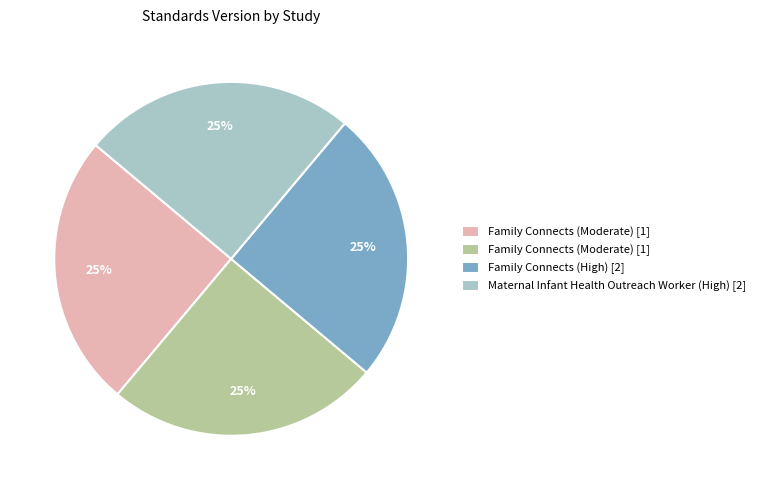

Is there a majority slice in this chart?

No